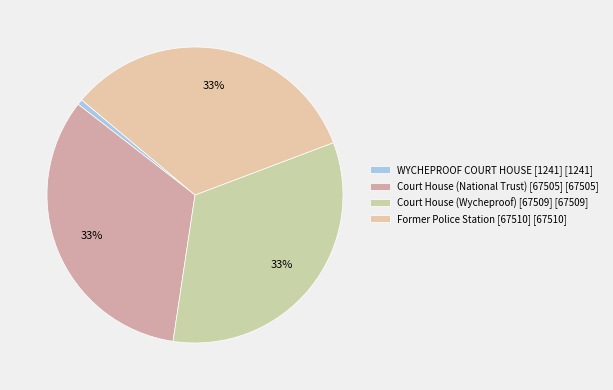

What percentage is the Former Police Station [67510] slice, to the nearest percent?

33%